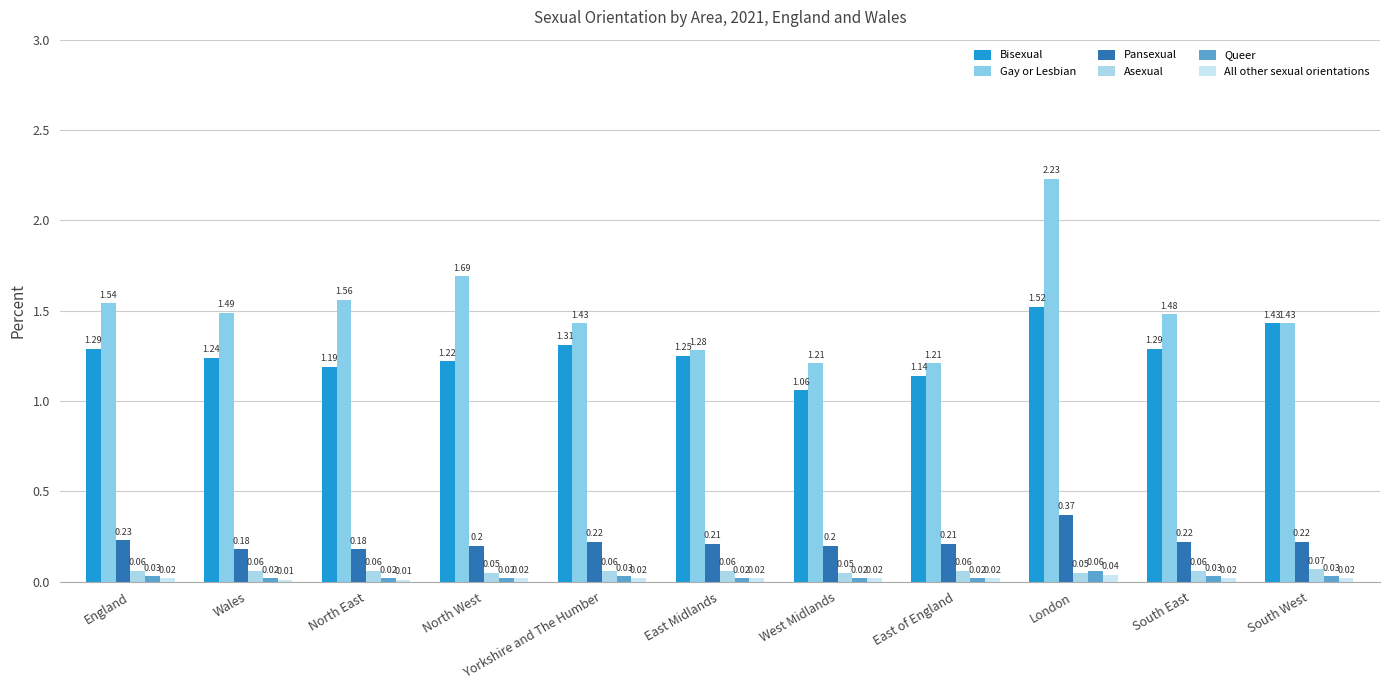

Rank the series by their maximum value, from highest to lowest.

Gay or Lesbian, Bisexual, Pansexual, Asexual, Queer, All other sexual orientations